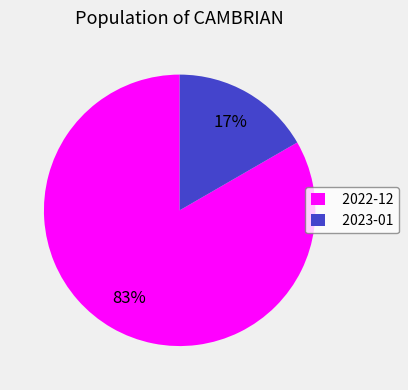

Is the sum of 2023-01 and 2022-12 greater than half?

Yes